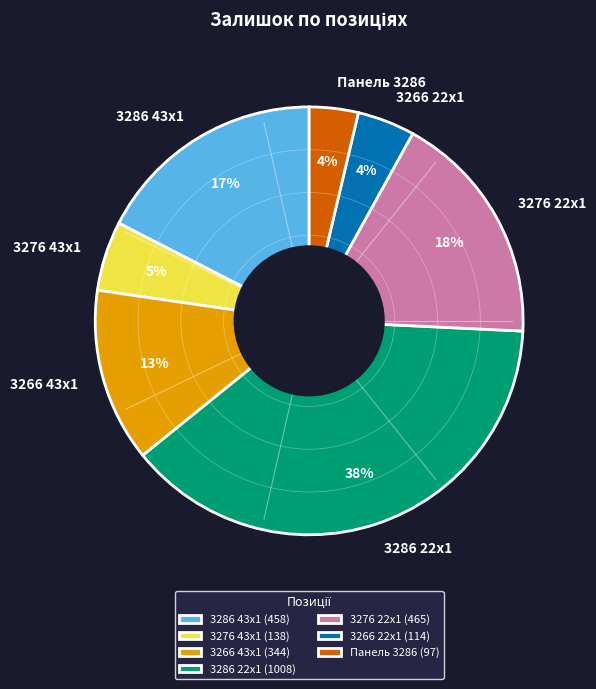

To the nearest percent, what is the average slice percentage?

14%